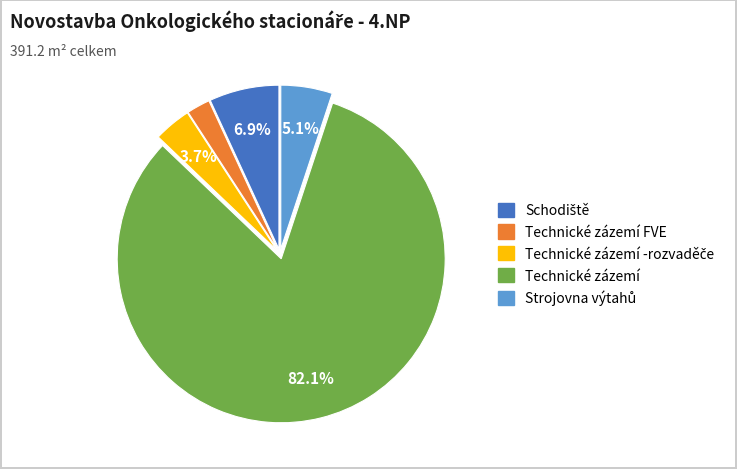

Is there any slice that represents more than half of the pie?

Yes